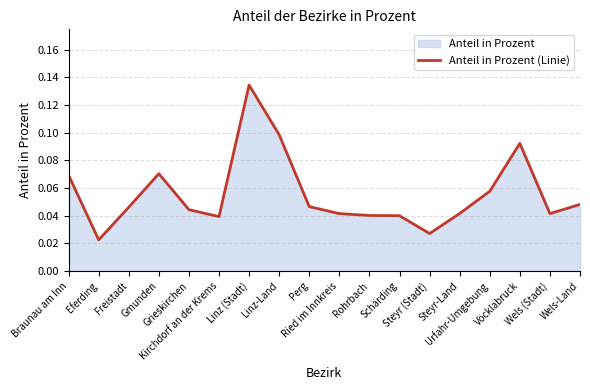

What is the difference between the maximum and minimum values?

0.1